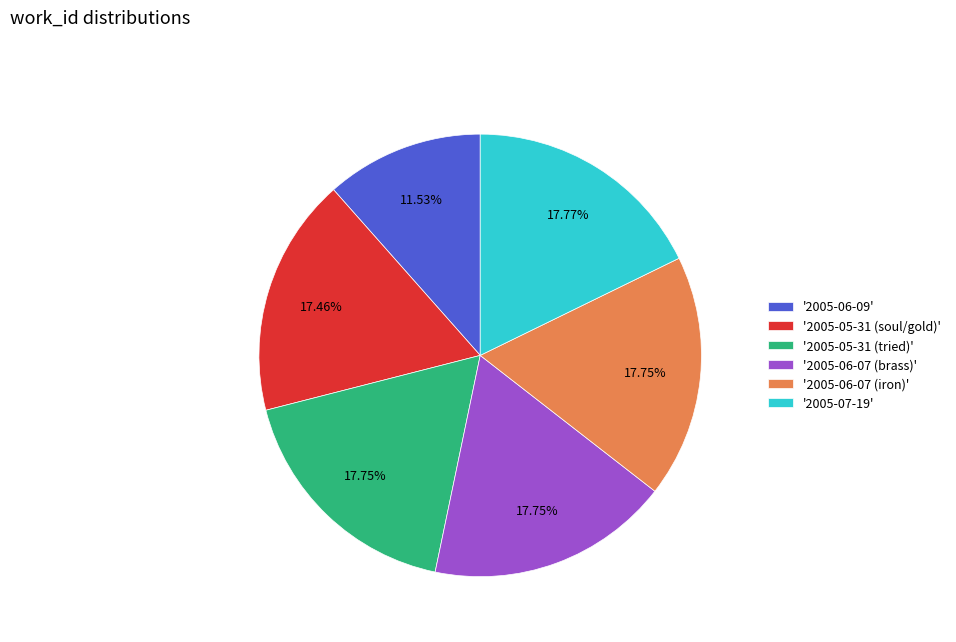

Do '2005-05-31 (tried)' and '2005-06-09' together represent more than half of the pie?

No